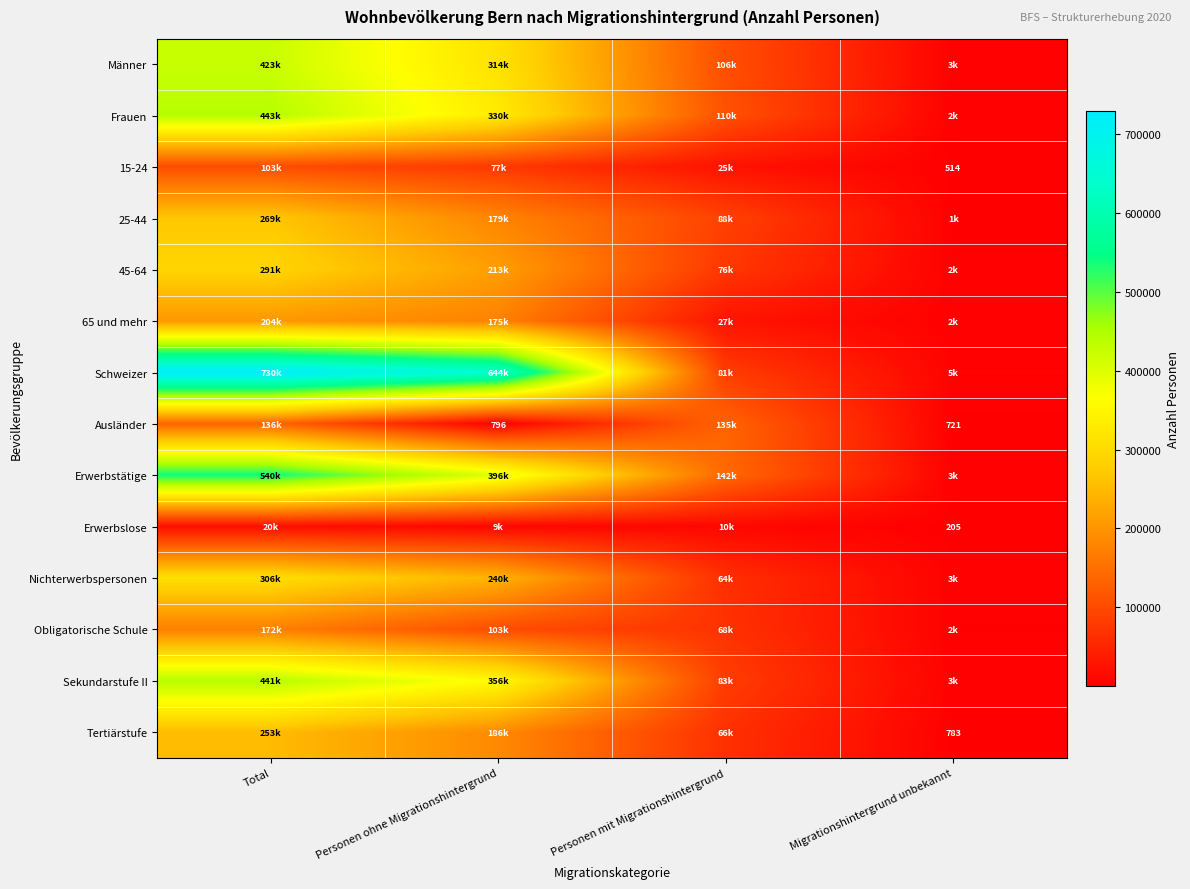

At which category is the sum across all series the highest?

Total